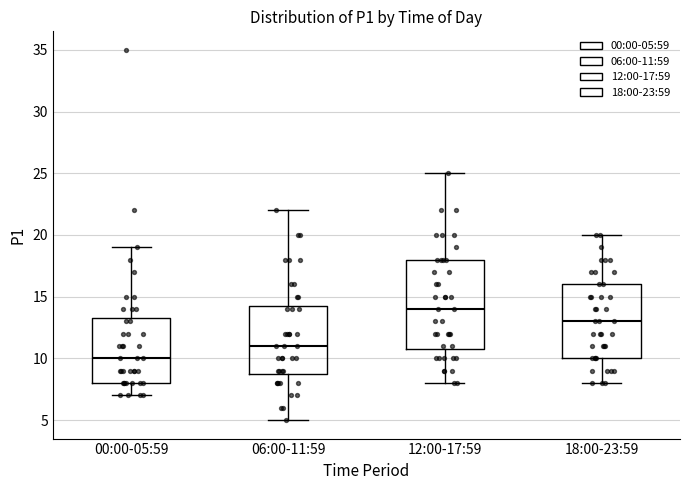

Where is the lower edge of the box for 06:00-11:59 on the y-axis? The values are not printed on the chart, so give them approximately, as read against the axis.

9.0